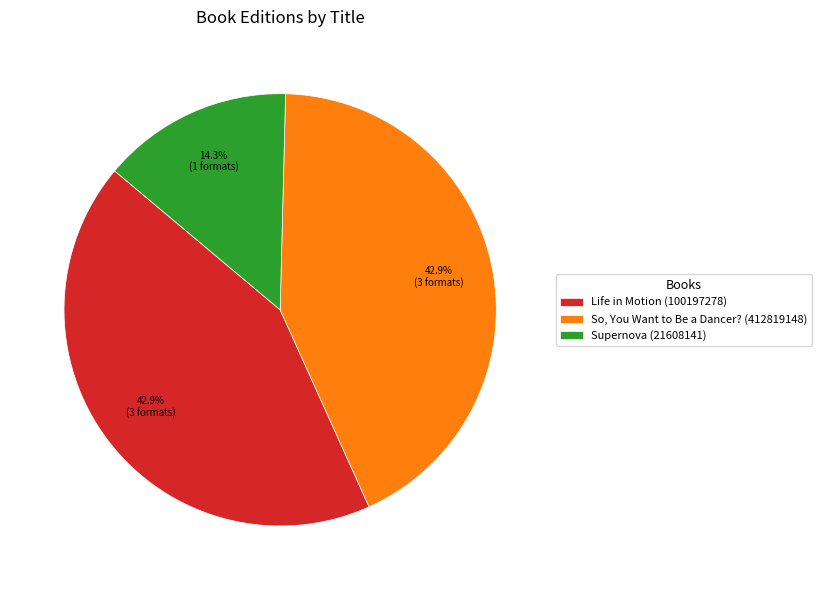

Which slice is the smallest?

Supernova (21608141)